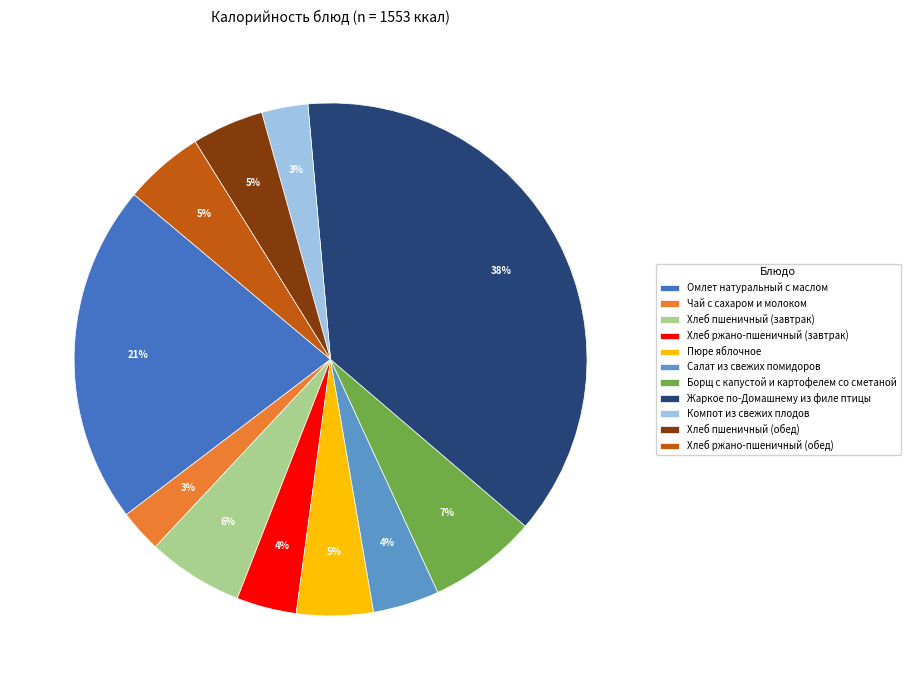

The Хлеб ржано-пшеничный (завтрак) slice represents 12% of the pie. True or false?

False